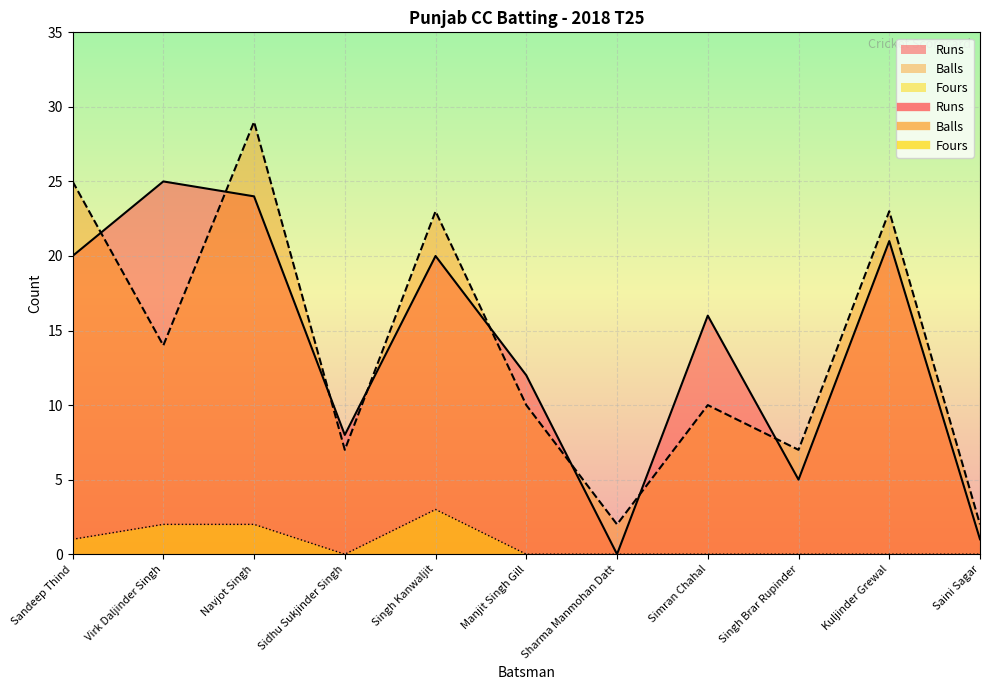

True or false: Fours and Runs intersect in this chart.

False